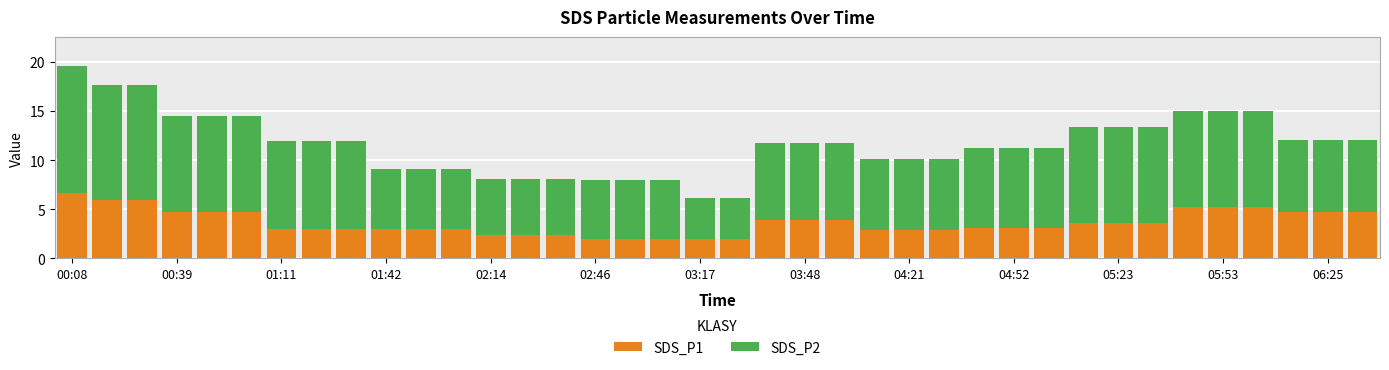

What is the difference between the maximum and second lowest values in the SDS_P1 series?

4.7